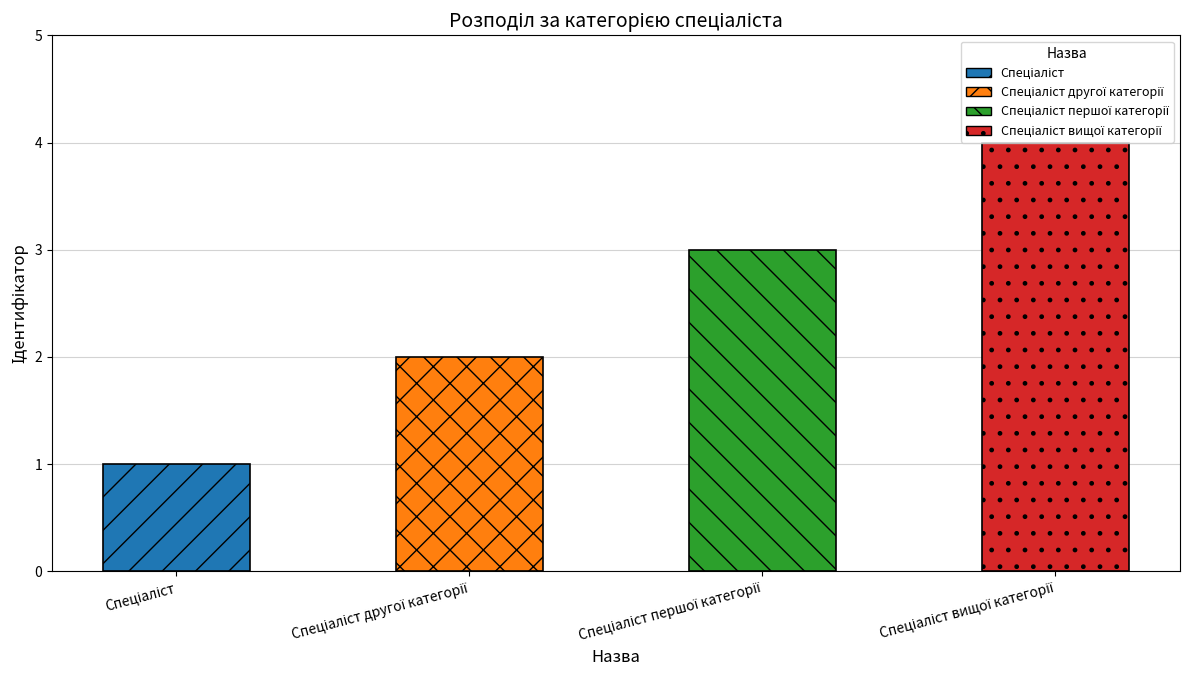

What is the sum of all values?

10